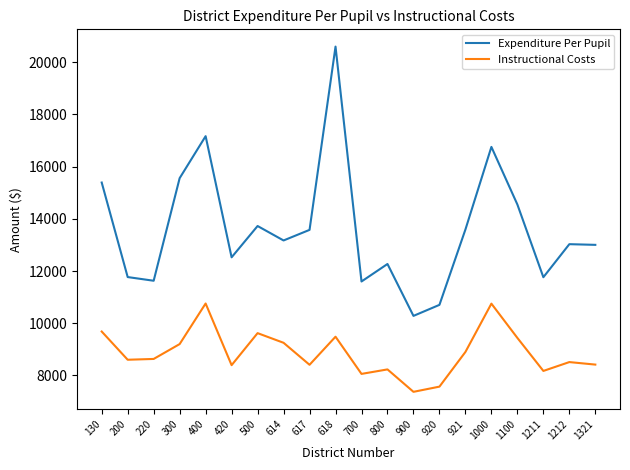

What is the total value across all series at 1211?

19936.5